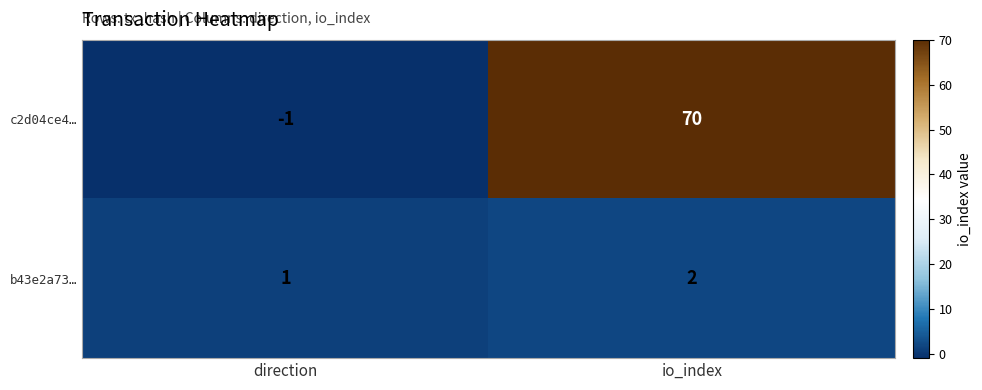

What is the sum of all c2d04ce4… values?

69